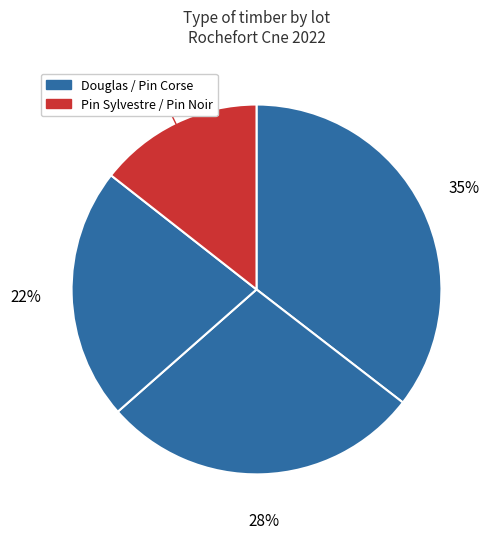

How many slices are in this pie chart?

4